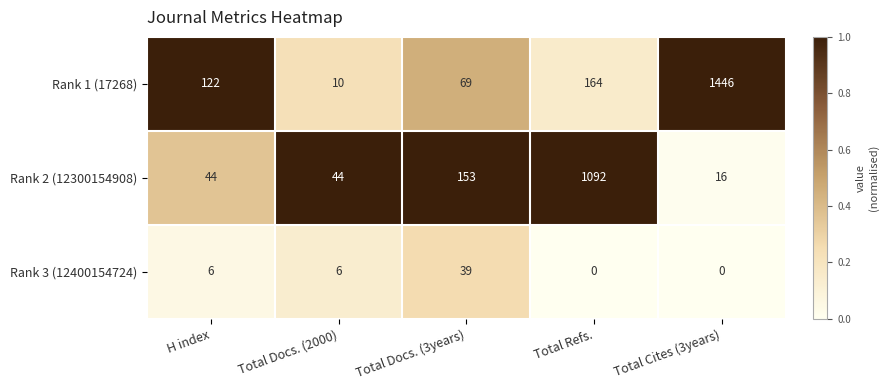

Reading left to right, list all the values displayed in this chart.

Rank 1 (17268): H index=122	Total Docs. (2000)=10	Total Docs. (3years)=69	Total Refs.=164	Total Cites (3years)=1446
Rank 2 (12300154908): H index=44	Total Docs. (2000)=44	Total Docs. (3years)=153	Total Refs.=1092	Total Cites (3years)=16
Rank 3 (12400154724): H index=6	Total Docs. (2000)=6	Total Docs. (3years)=39	Total Refs.=0	Total Cites (3years)=0